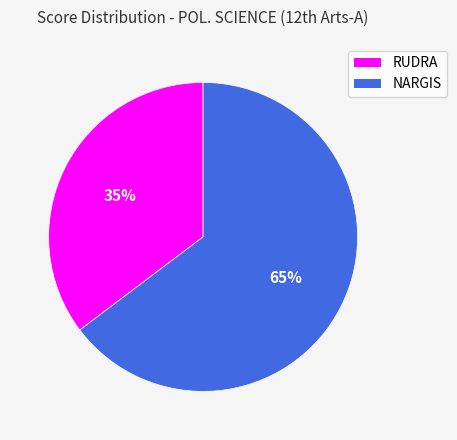

Do RUDRA and NARGIS together represent more than half of the pie?

Yes